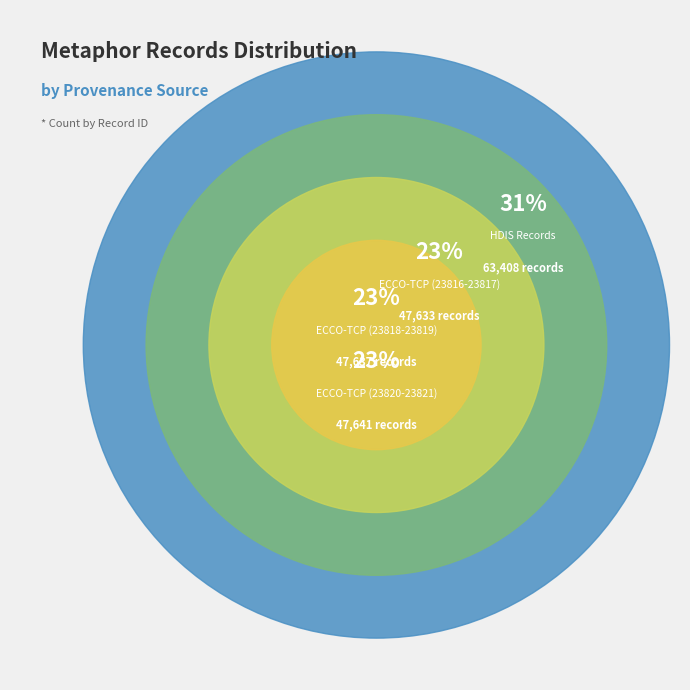

True or false: Searching ECCO-TCP (23819) accounts for 1% of the total.

False